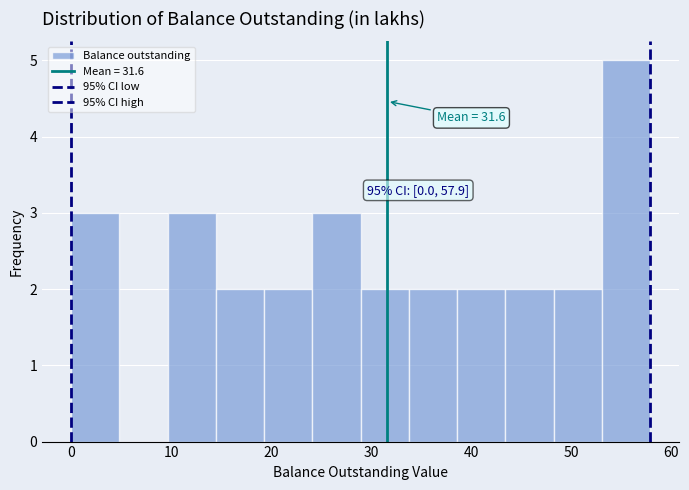

Which range on the x-axis has the tallest bar?

53 to 58